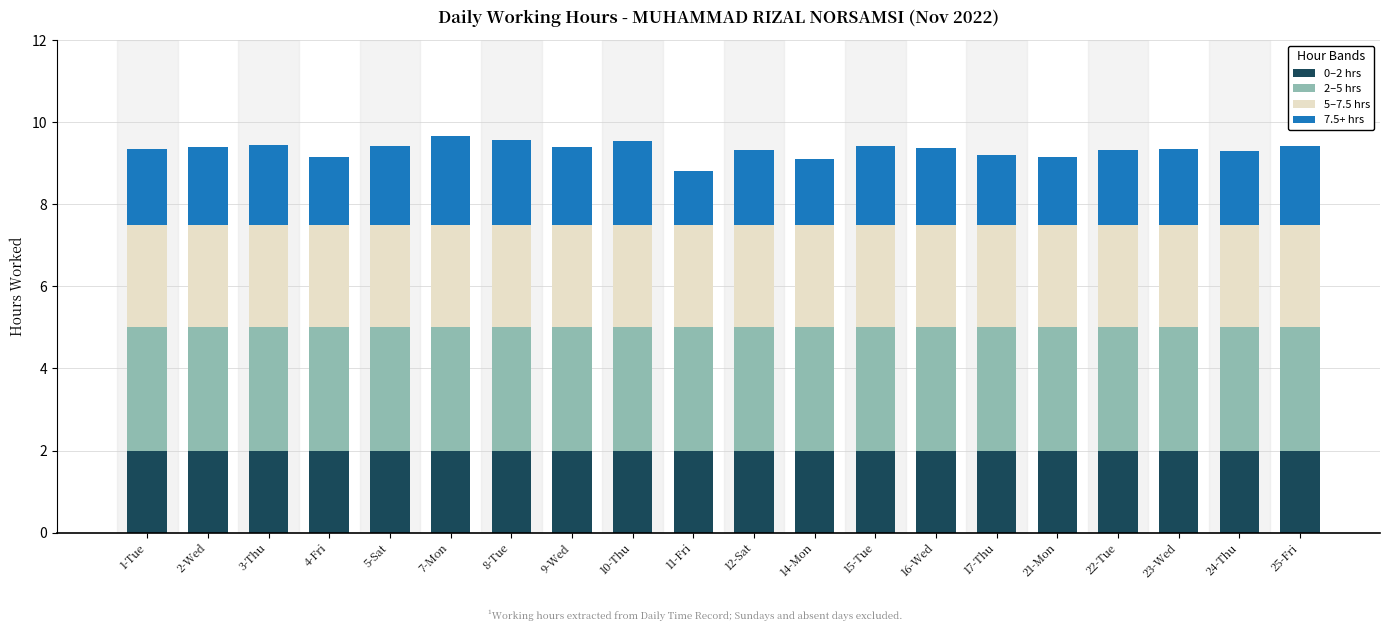

What is the total value across all series at 4-Fri?

9.2